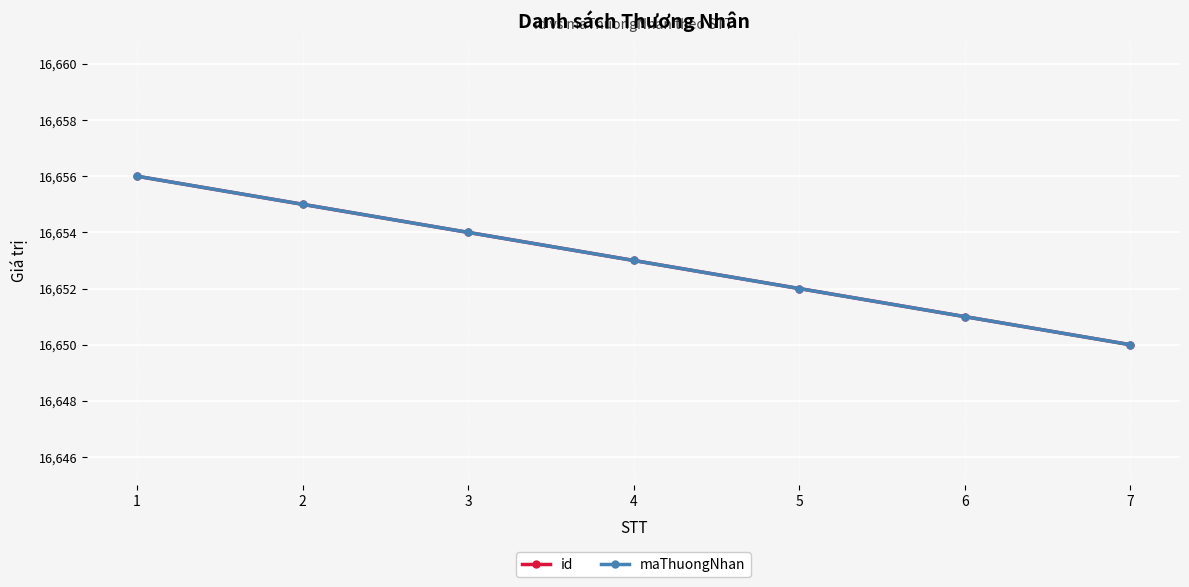

True or false: id has a value of 16653 at 4.

True